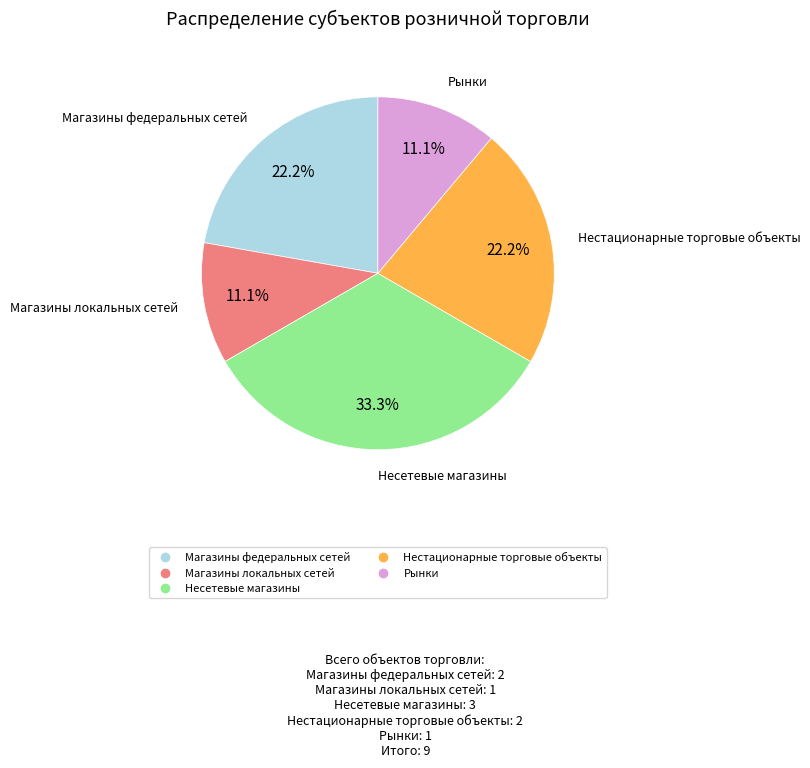

What is the largest slice in the pie chart?

Несетевые магазины